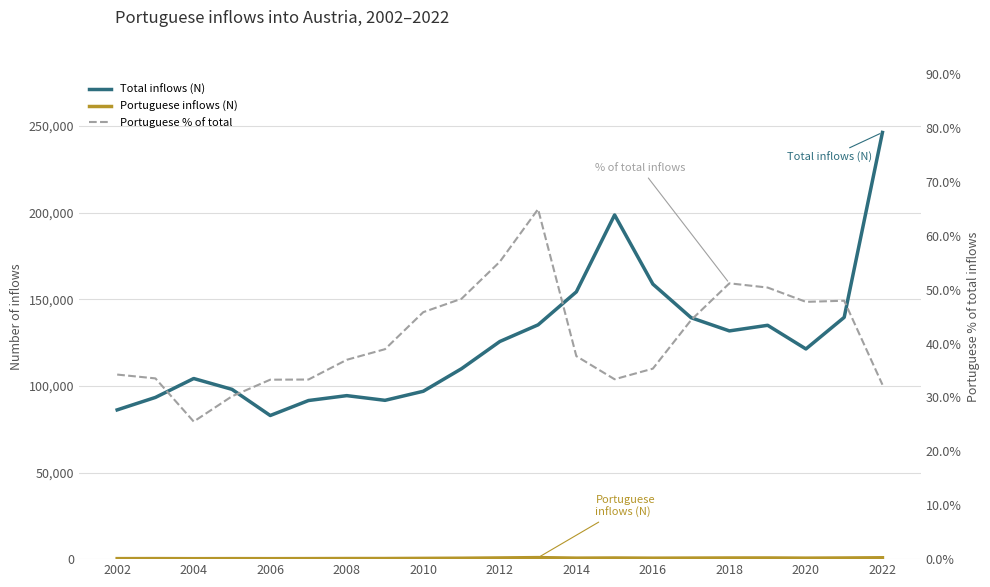

How many lines are shown in the chart?

3